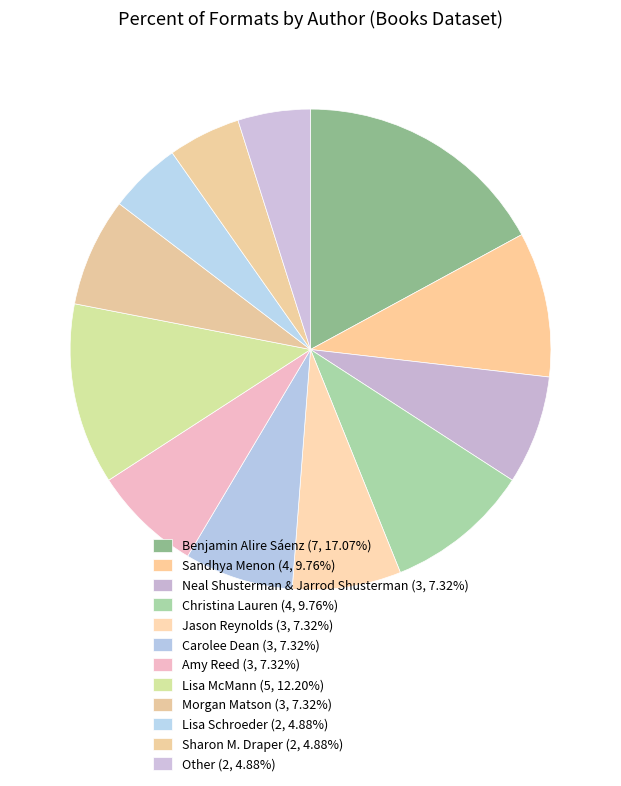

True or false: Lisa McMann accounts for 5% of the total.

False